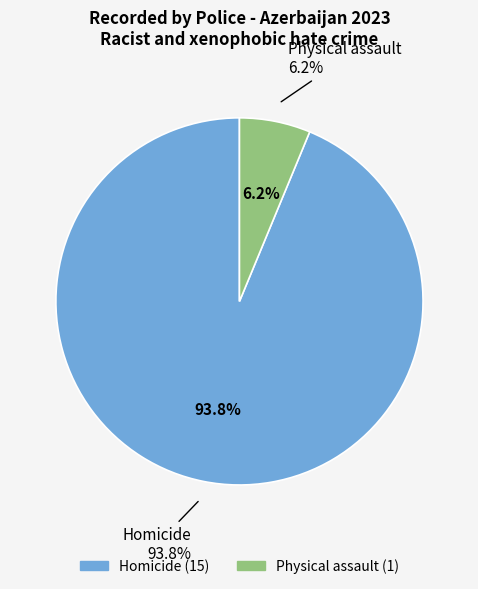

Does Physical assault represent more than half of the total?

No